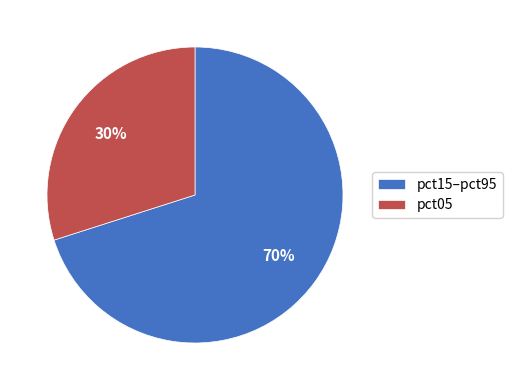

To the nearest percent, what portion does pct15–pct95 represent?

70%